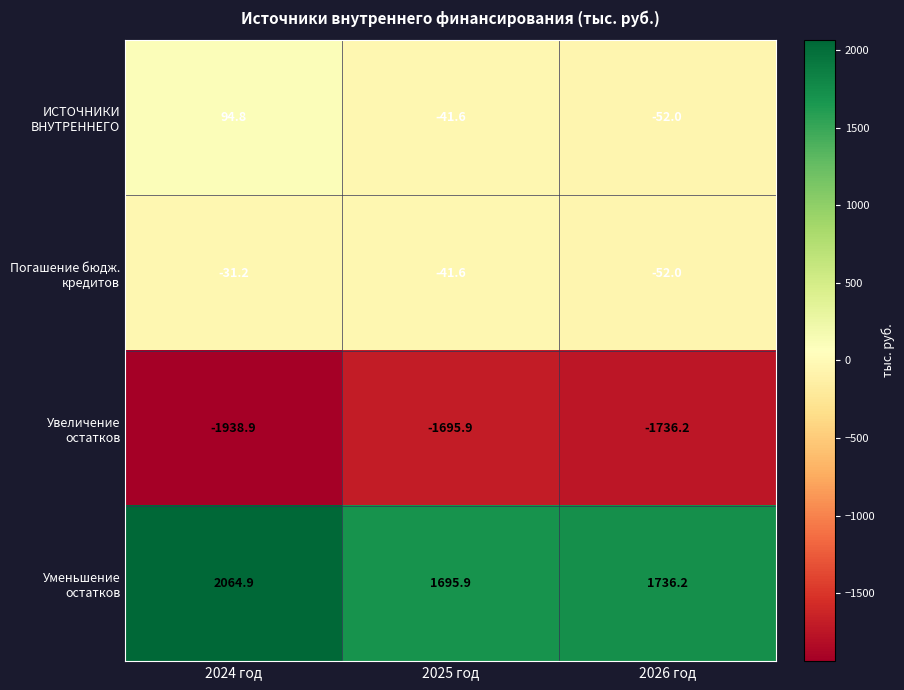

Reading left to right, extract all data points from this chart.

ИСТОЧНИКИ ВНУТРЕННЕГО: 94.8	-41.6	-52.0
Погашение бюдж. кредитов: -31.2	-41.6	-52.0
Увеличение остатков: -1938.9	-1695.9	-1736.2
Уменьшение остатков: 2064.9	1695.9	1736.2